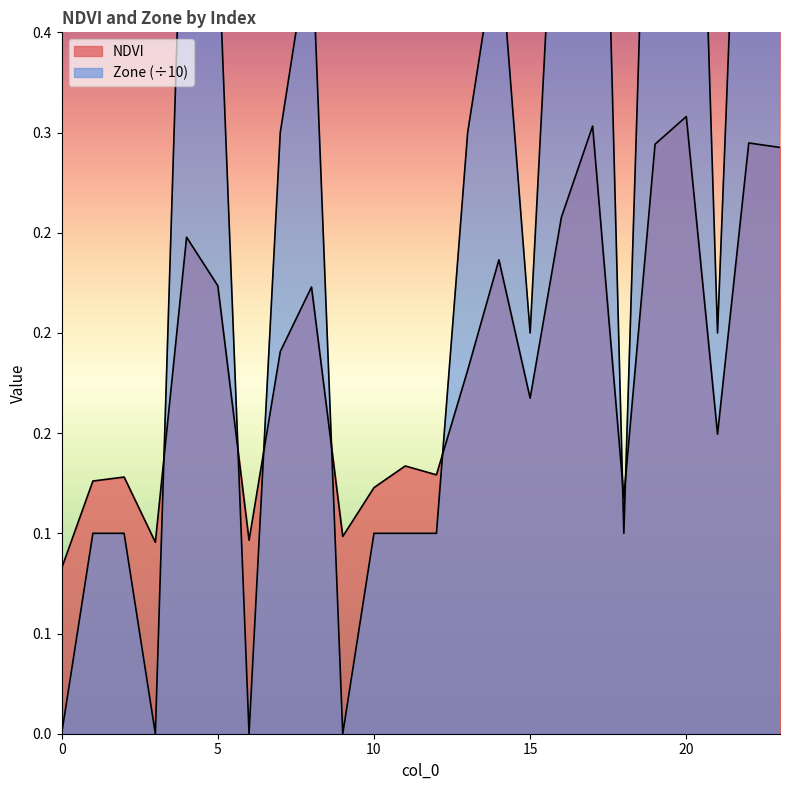

Reading left to right, transcribe all the data shown in this chart.

NDVI: 0.1	0.1	0.1	0.1	0.2	0.2	0.1	0.2	0.2	0.1	0.1	0.1	0.1	0.2	0.2	0.2	0.3	0.3	0.1	0.3	0.3	0.1	0.3	0.3
Zone: 0.0	0.1	0.1	0.0	0.5	0.4	0.0	0.3	0.4	0.0	0.1	0.1	0.1	0.3	0.4	0.2	0.5	0.7	0.1	0.6	0.7	0.2	0.6	0.6